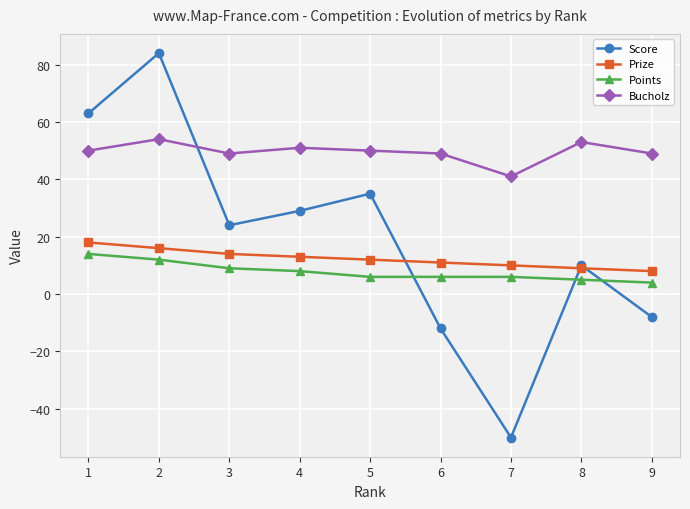

What is the difference between the highest and lowest values at 6?

61